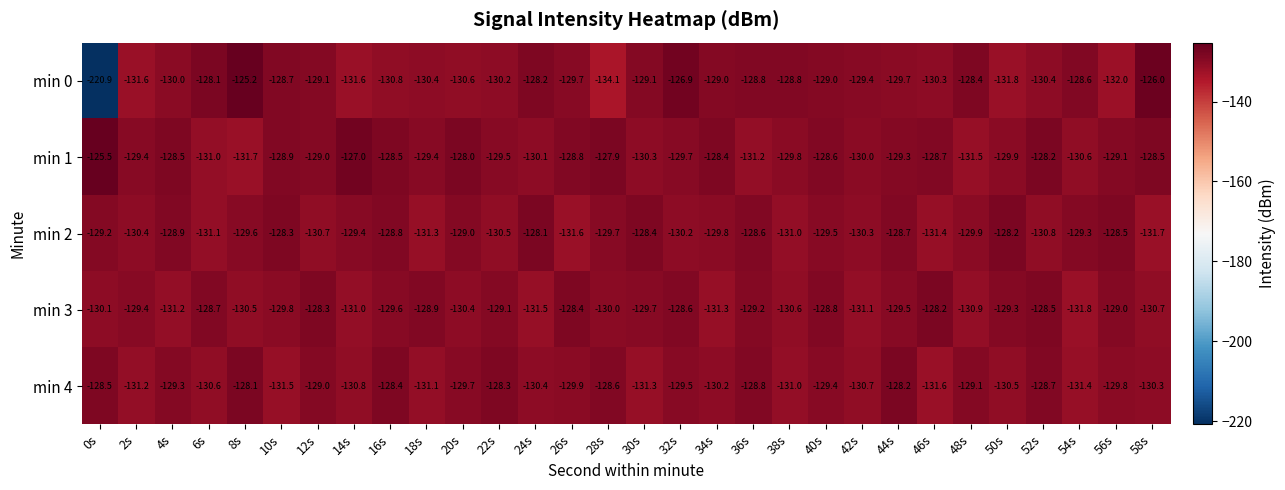

What is the total value across all series at 14s?

-649.8